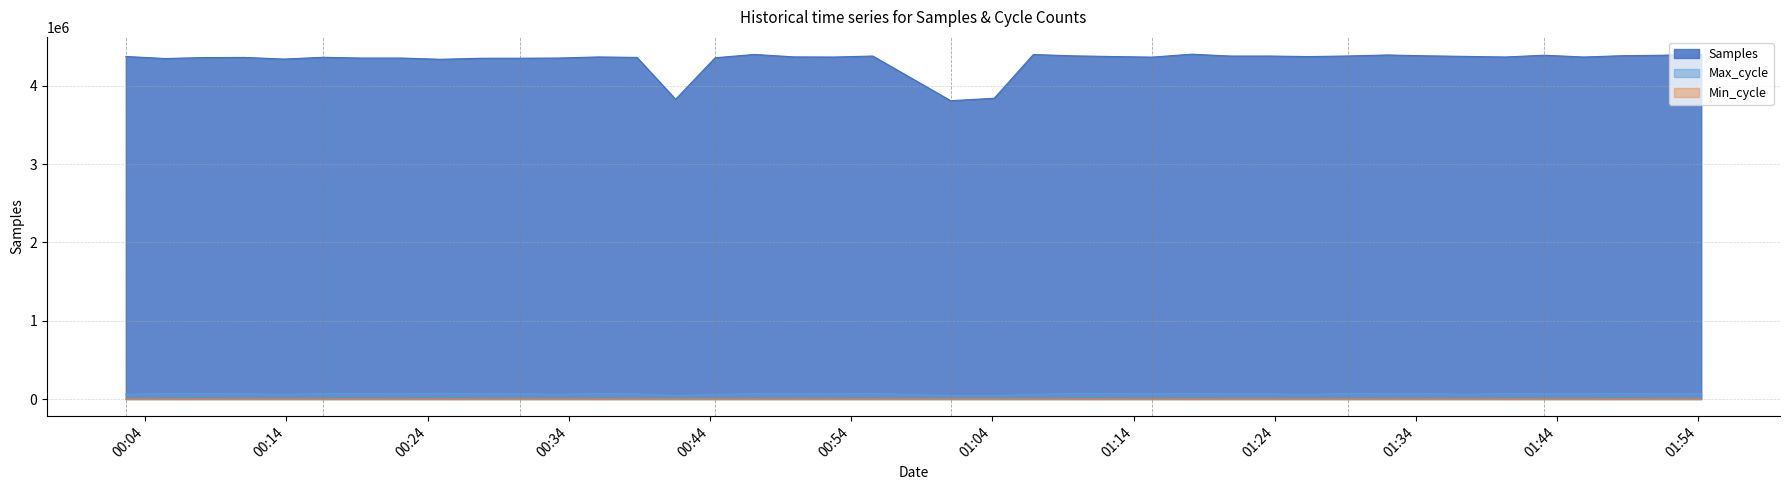

Reading left to right, transcribe all the data shown in this chart.

Samples: 4374330	4348214	4360488	4362099	4341238	4364117	4353889	4354128	4338338	4351578	4351918	4354227	4368263	4362481	3827546	4357981	4400394	4368949	4367018	4379752	3809595	3840766	4399403	4382225	4373690	4365936	4403679	4379510	4379755	4372981	4380666	4393491	4382642	4375228	4367659	4390227	4367454	4384445	4389795	4404142
Max_cycle: 59690	70464	69827	66747	58773	70134	69670	67469	72386	67463	67532	59352	71095	65250	43569	58178	68990	67158	66855	70915	43751	43602	58540	71578	69934	66814	72111	65621	65248	59414	72101	66598	68941	59331	70482	68294	68045	71531	66332	68493
Min_cycle: 32	32	32	32	32	32	32	32	32	32	32	32	32	32	37	32	32	32	32	32	37	37	32	32	32	32	32	32	32	32	32	32	32	32	32	32	32	32	32	32